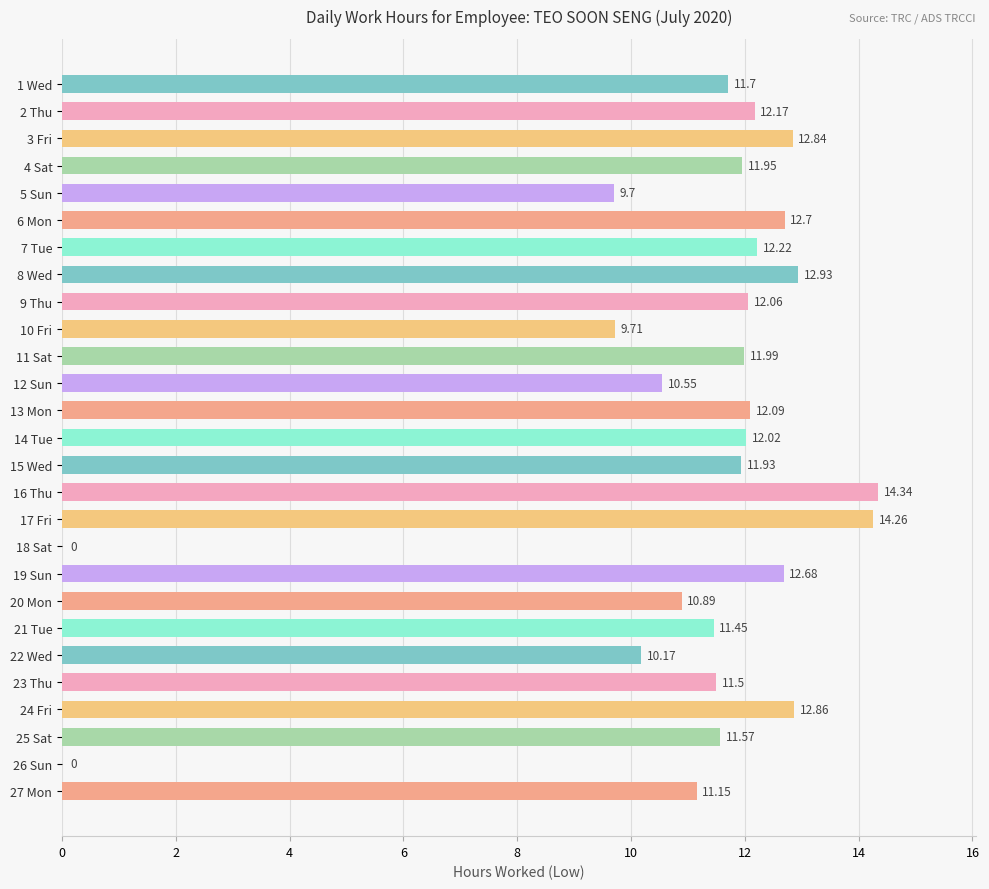

What is the change in value from 5 Sun to 13 Mon?

+2.4